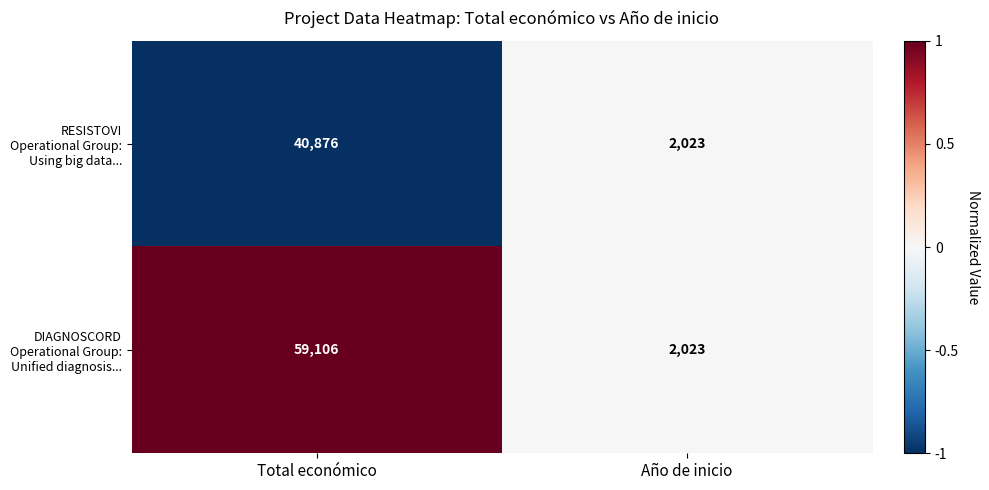

The RESISTOVI Operational Group: Using big data... series shows 71772 at Total económico. True or false?

False